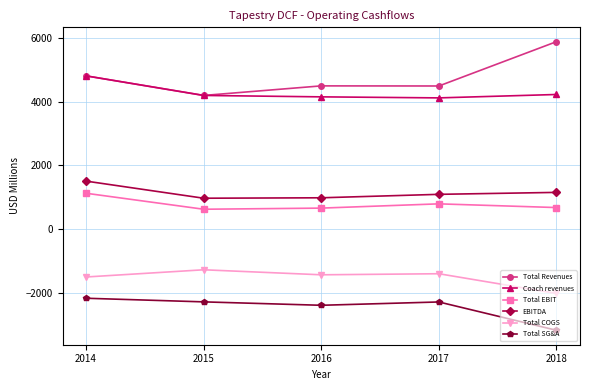

True or false: Total EBIT and Total SG&A intersect in this chart.

False